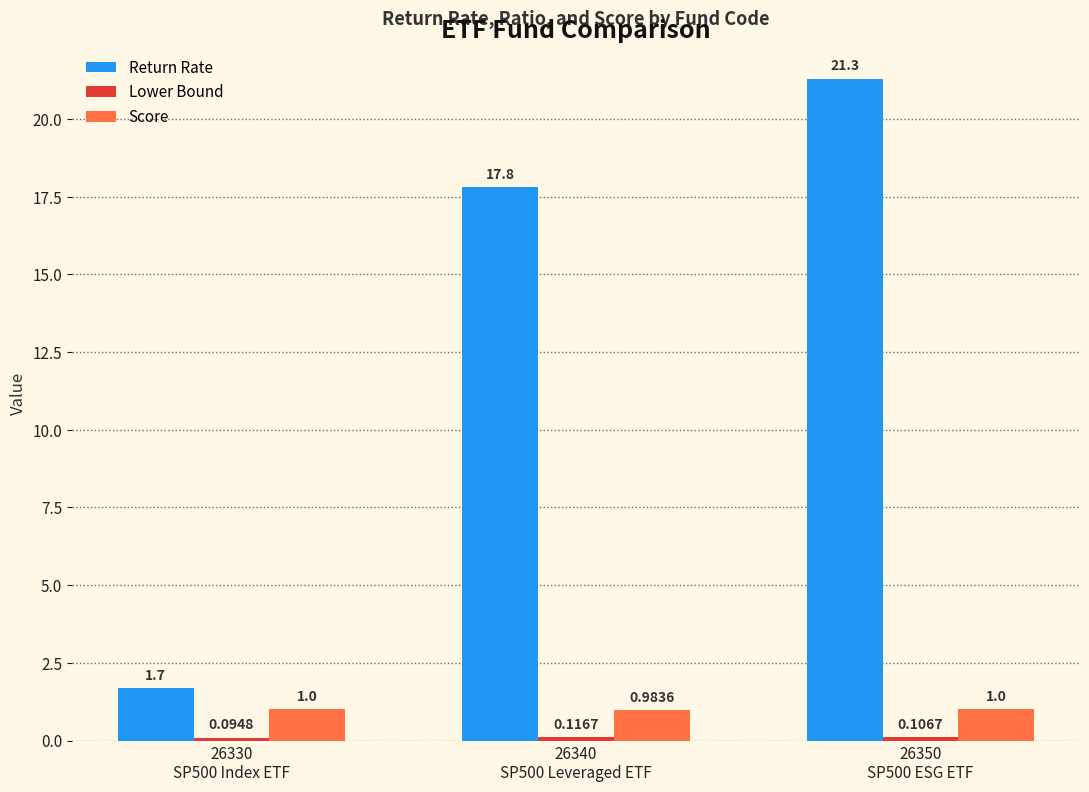

Which series has the widest spread of values?

Return Rate